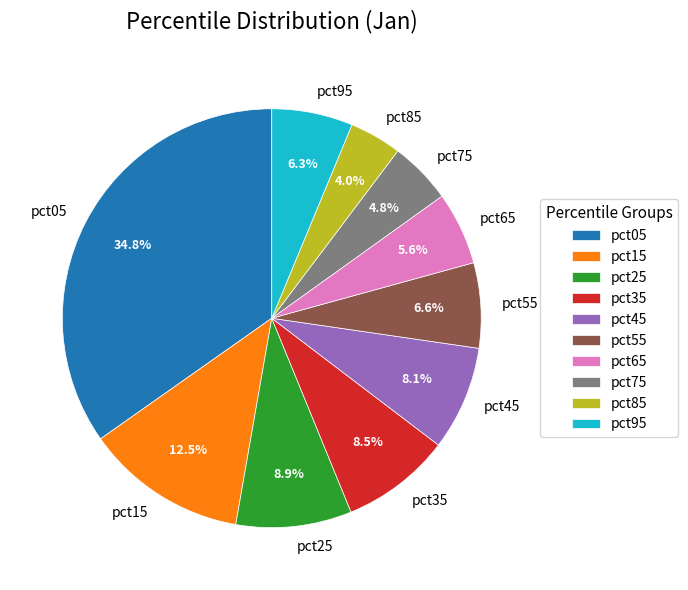

To the nearest percent, what is the combined percentage of pct25 and pct35?

17%